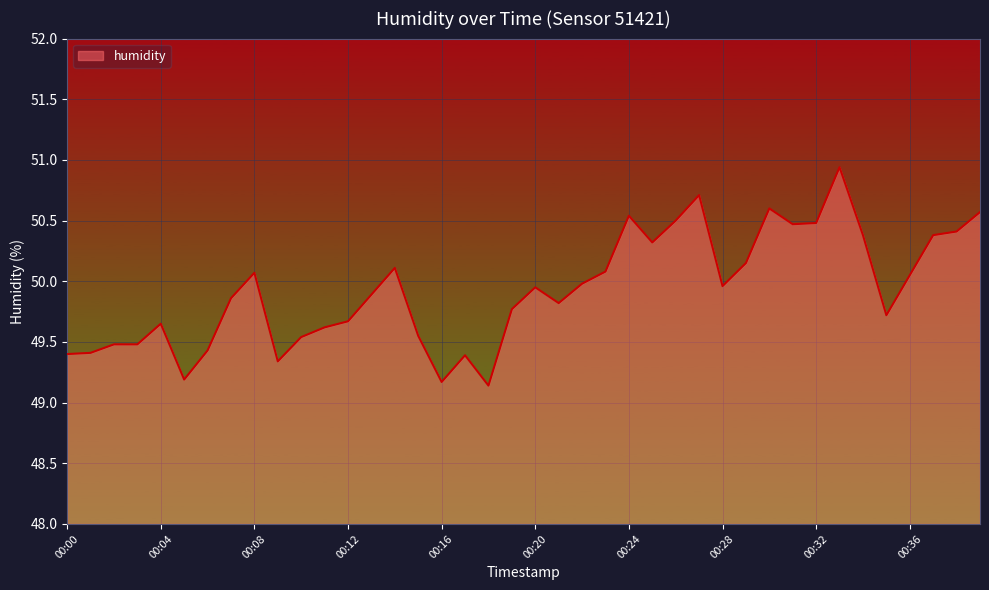

What is the greatest value displayed?

50.9